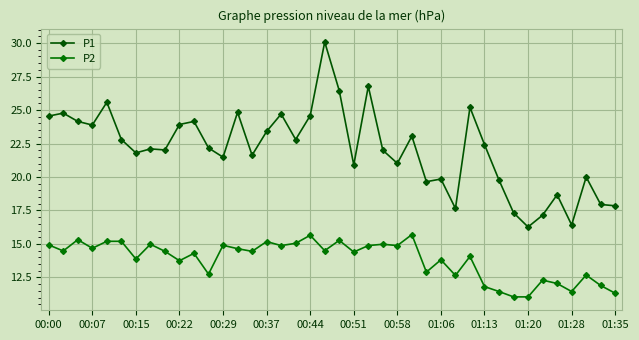

Is this an area chart (filled region under the line)?

No